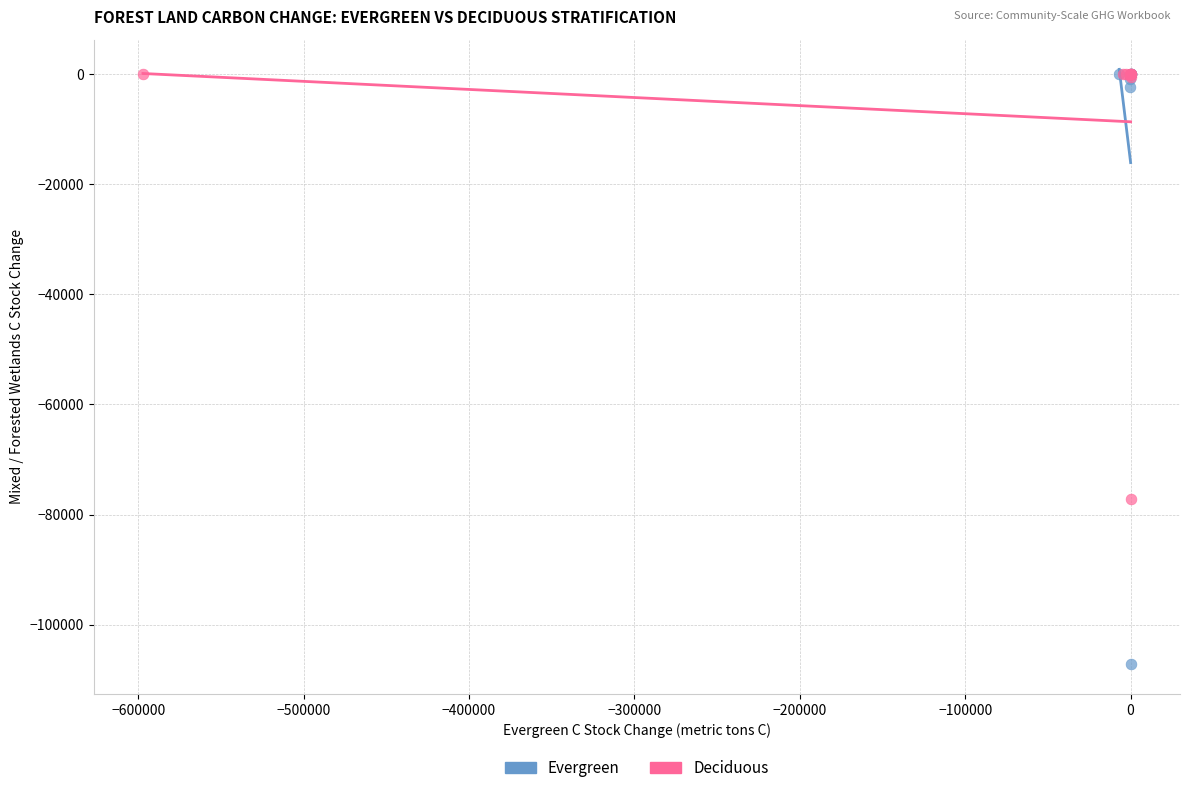

Which series contains the lowest Y value?

Evergreen